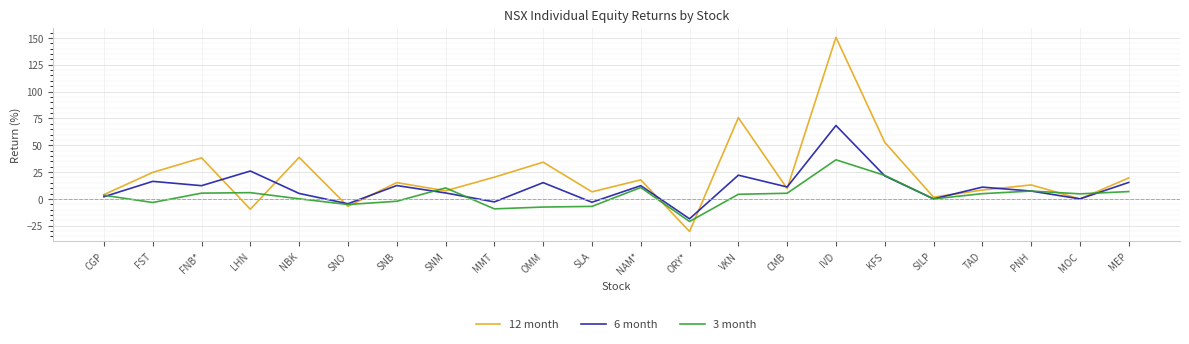

What is the difference between the 6 month values at TAD and CGP?

9.0